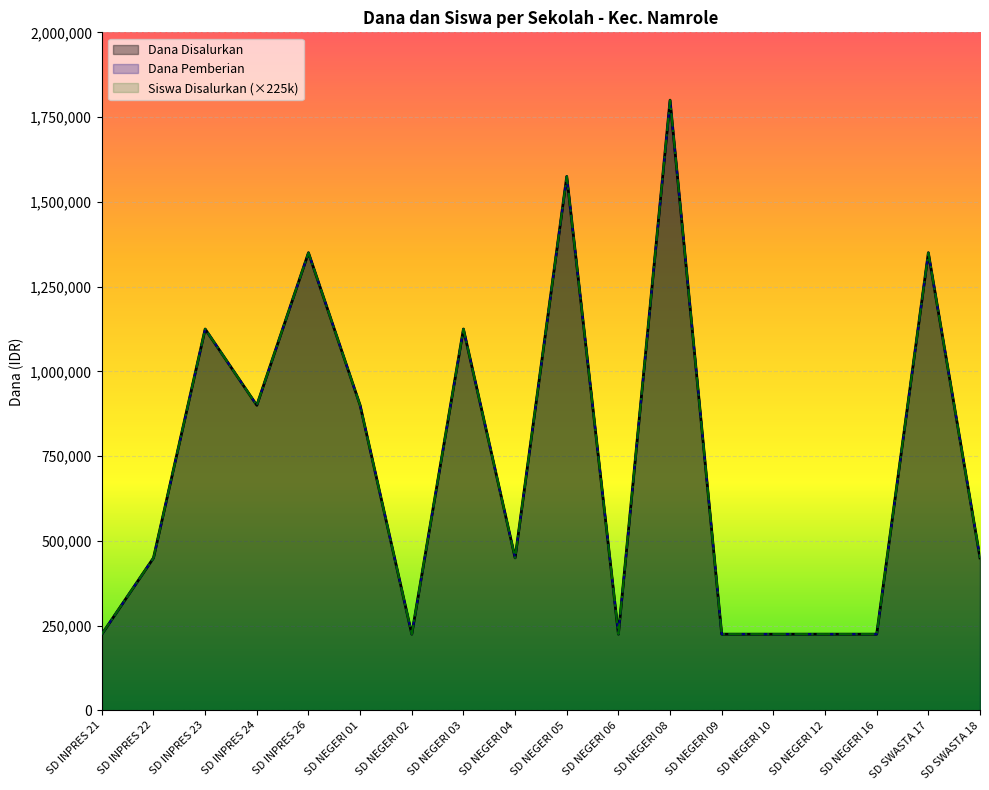

True or false: Dana Pemberian has a value of 59030 at SD NEGERI 02.

False